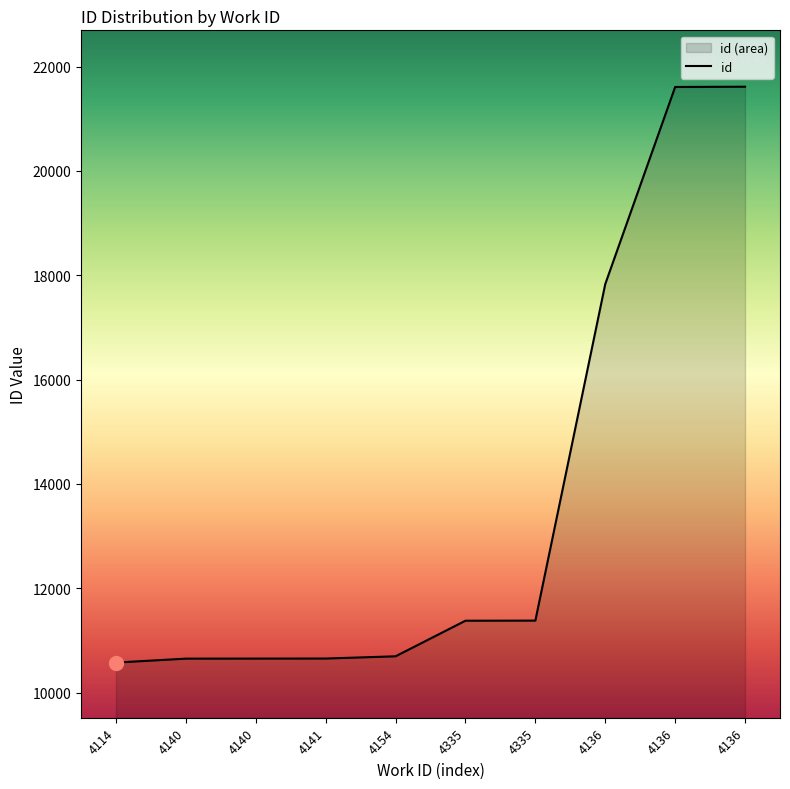

How many data points are less than 11378?

5